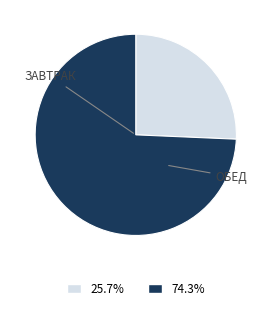

Is there any slice that represents more than half of the pie?

Yes